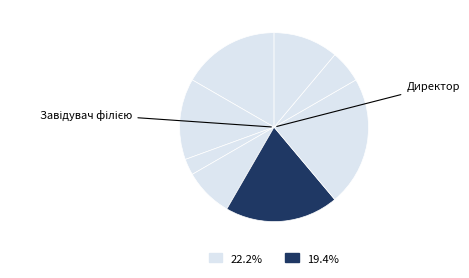

How many slices are in this pie chart?

8